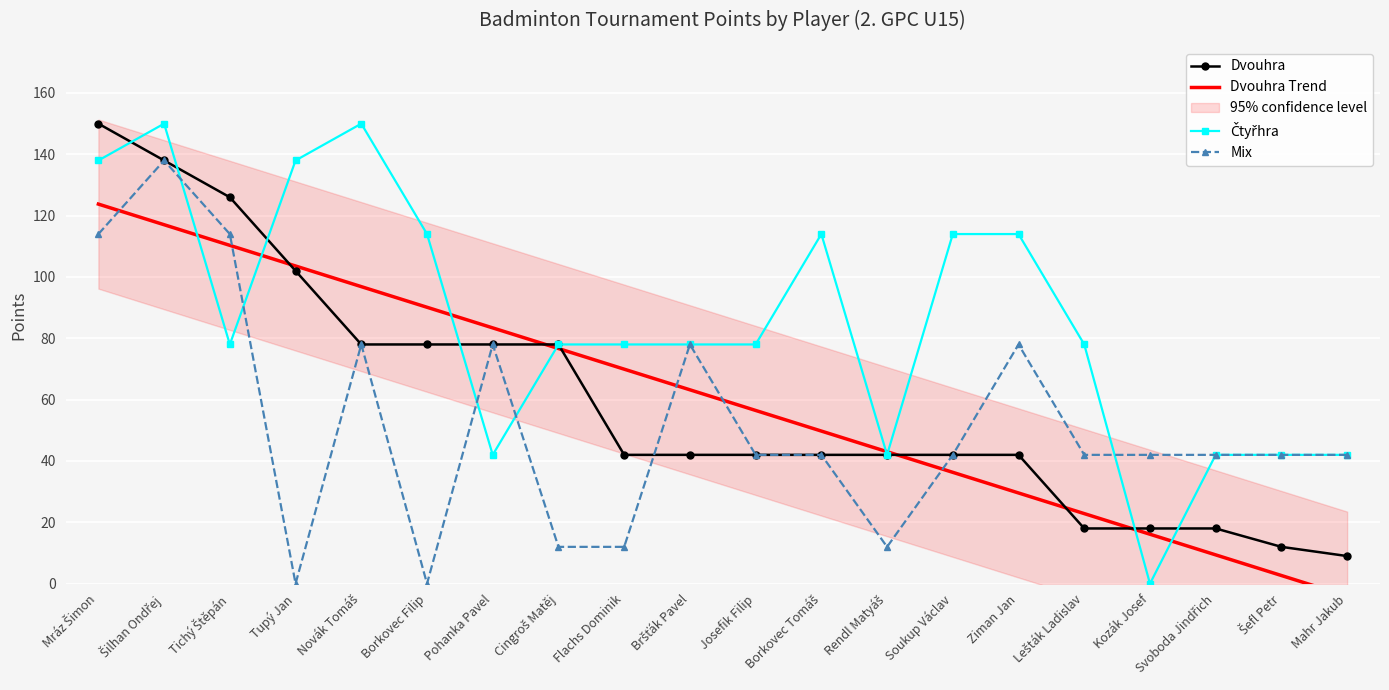

Rank the series by their maximum value, from highest to lowest.

Dvouhra, Čtyřhra, Mix